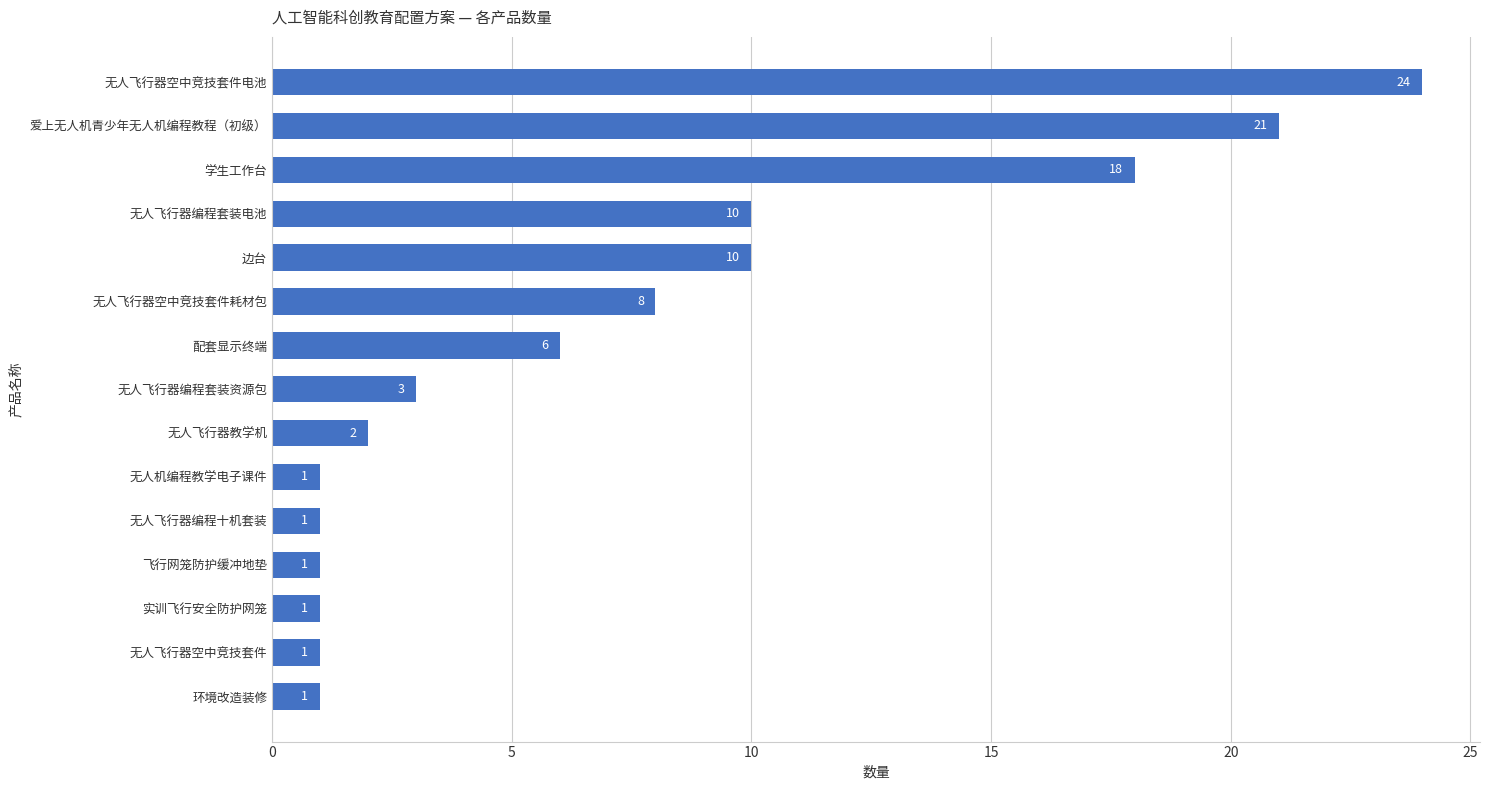

Which has a higher value, 无人飞行器空中竞技套件电池 or 环境改造装修?

无人飞行器空中竞技套件电池